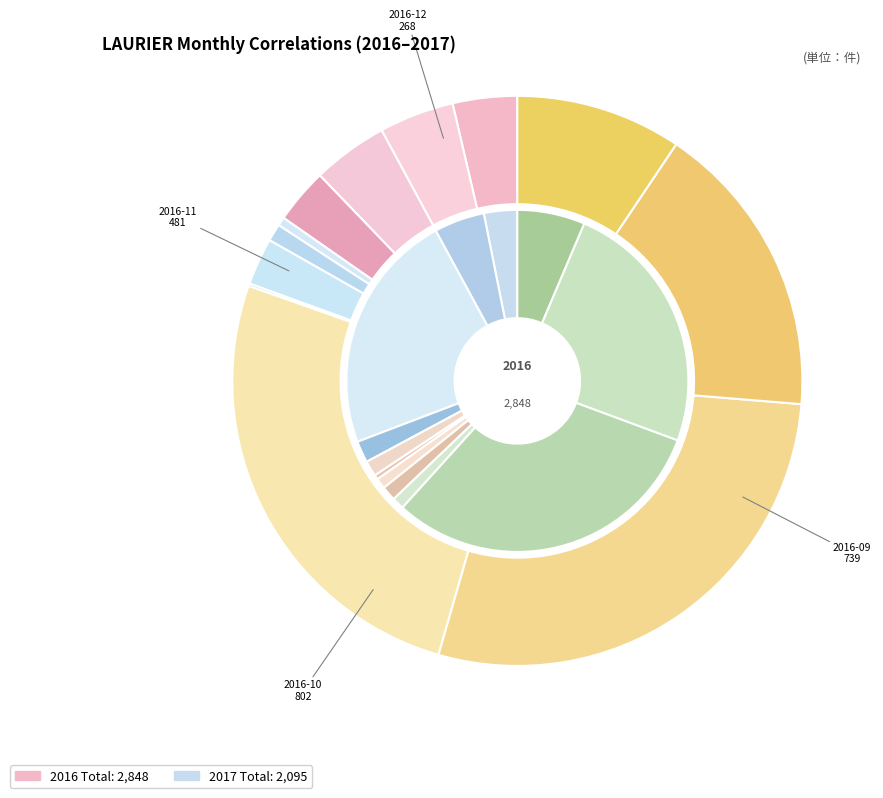

How many slices are in this pie chart?

12